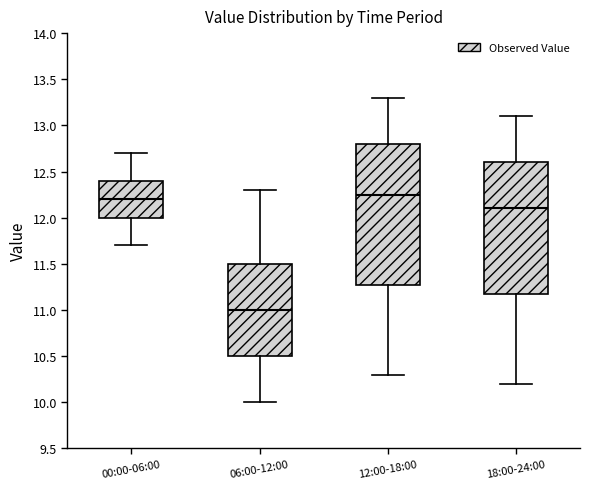

Reading left to right, transcribe this box plot: for each box, give where its median line is, the range the box spans, and where its two whiskers end, as read against the y-axis. The values are not printed on the chart, so give them approximately, as read against the axis.

00:00-06:00: median 12.20, box 12.00 to 12.40, whiskers 11.70 to 12.70
06:00-12:00: median 11.00, box 10.50 to 11.50, whiskers 10.00 to 12.30
12:00-18:00: median 12.25, box 11.30 to 12.80, whiskers 10.30 to 13.30
18:00-24:00: median 12.10, box 11.20 to 12.60, whiskers 10.20 to 13.10